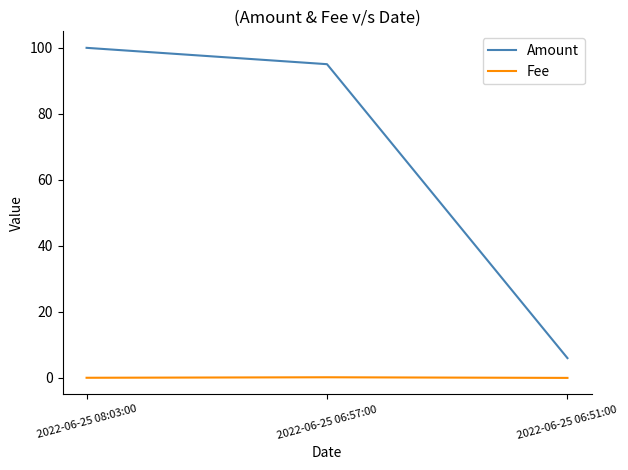

What is the difference between the Fee values at 2022-06-25 06:57:00 and 2022-06-25 08:03:00?

0.2